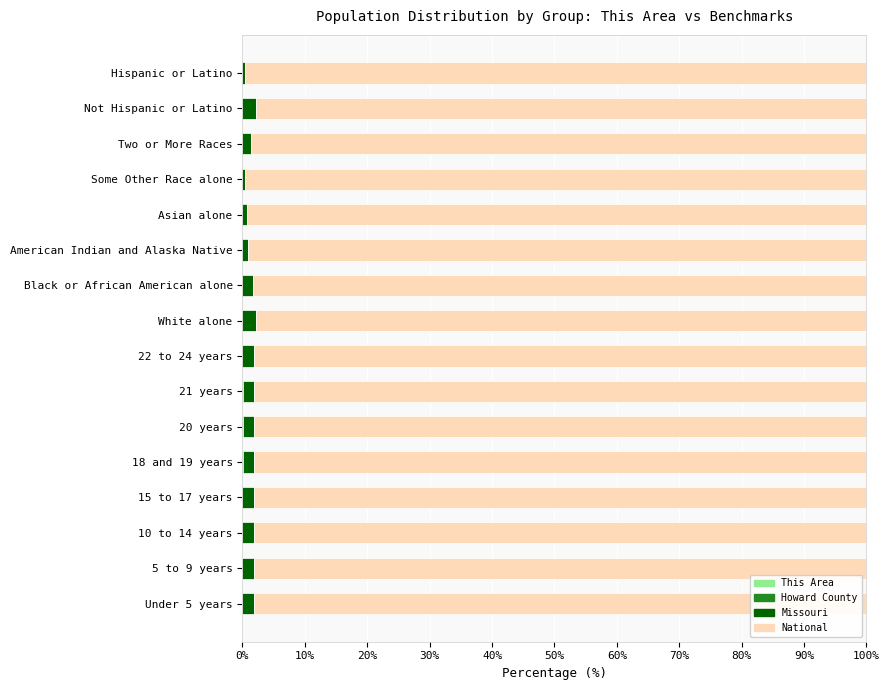

Rank the series by their maximum value, from highest to lowest.

National, Missouri, Howard County, This Area